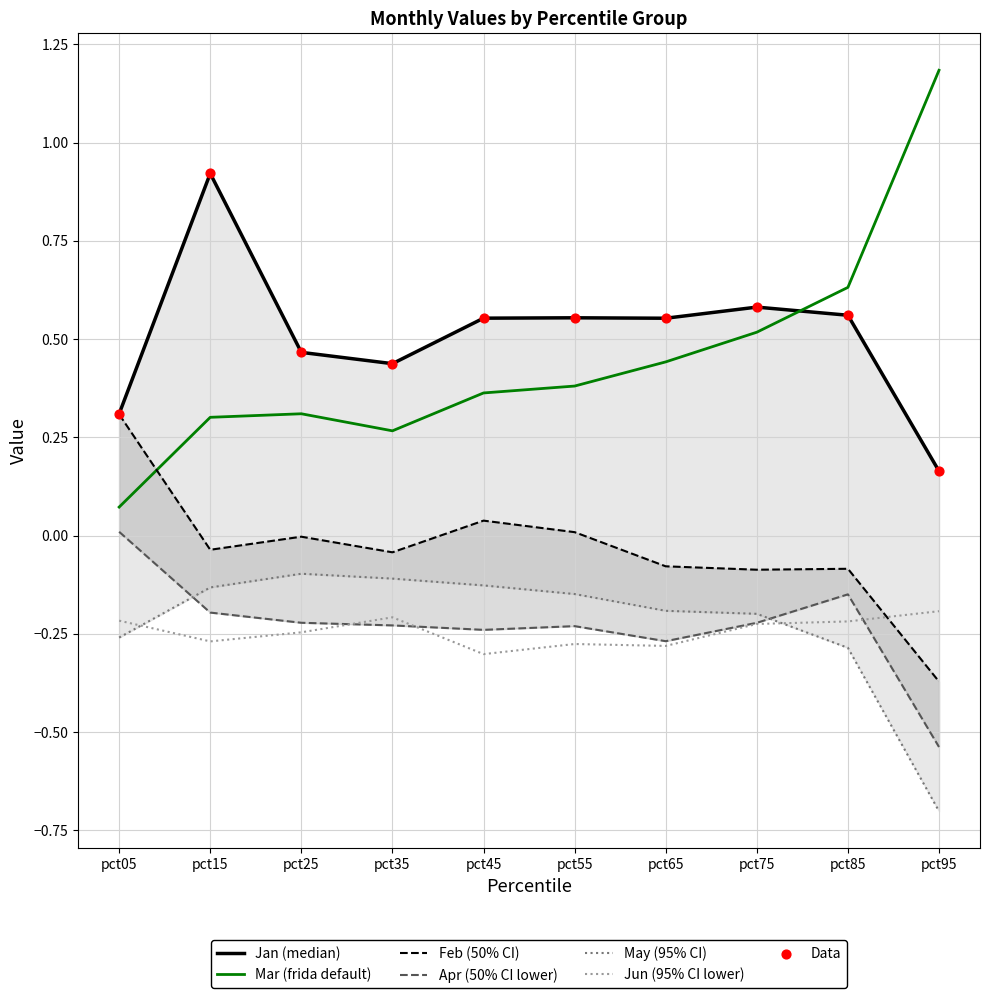

Which series has the widest spread of Y values?

Mar